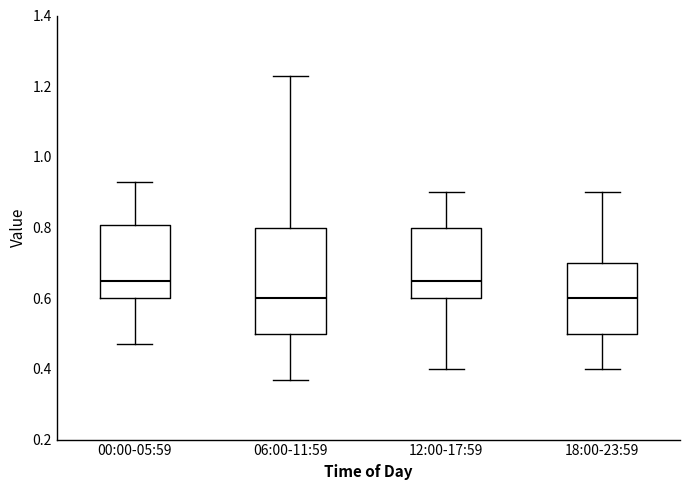

Where does the median line of the box for 00:00-05:59 sit on the y-axis? The values are not printed on the chart, so give them approximately, as read against the axis.

0.66